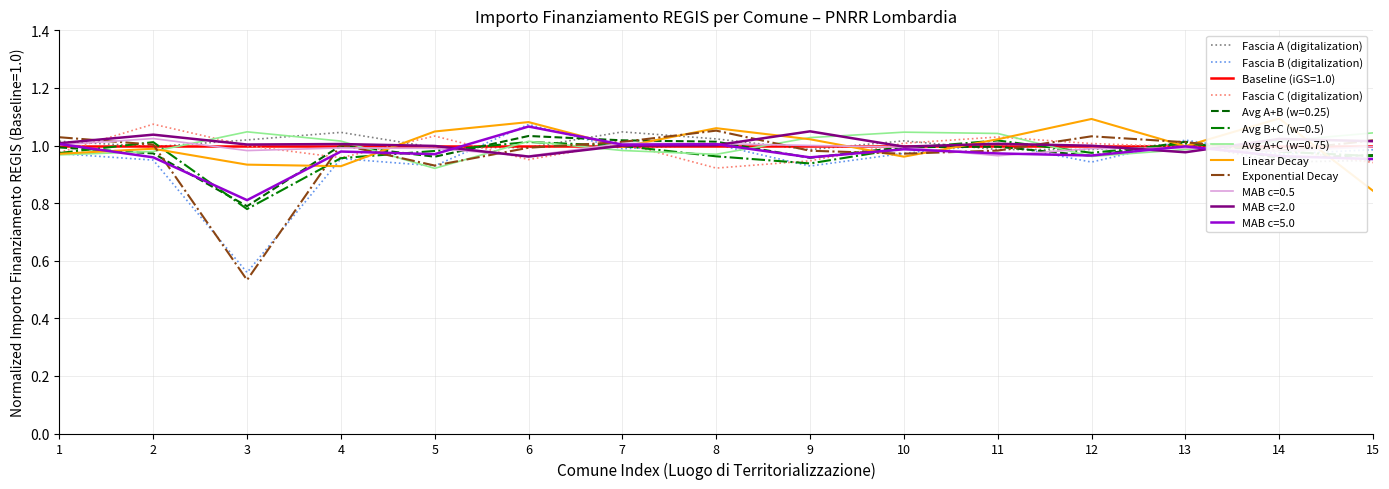

What is the difference between the highest and lowest values at 9?

0.1